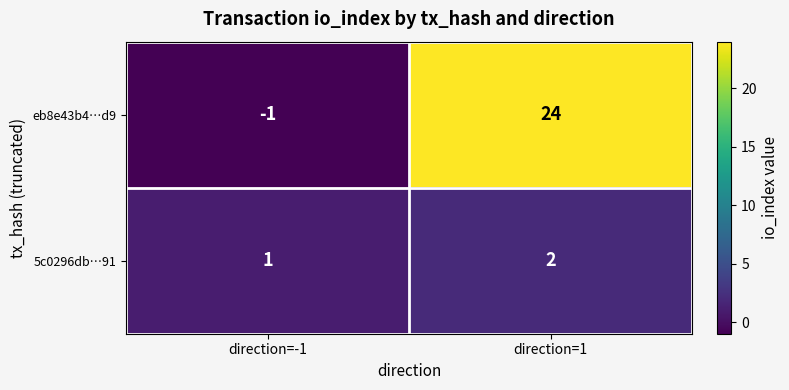

Which series has the largest total across all categories?

eb8e43b4…d9